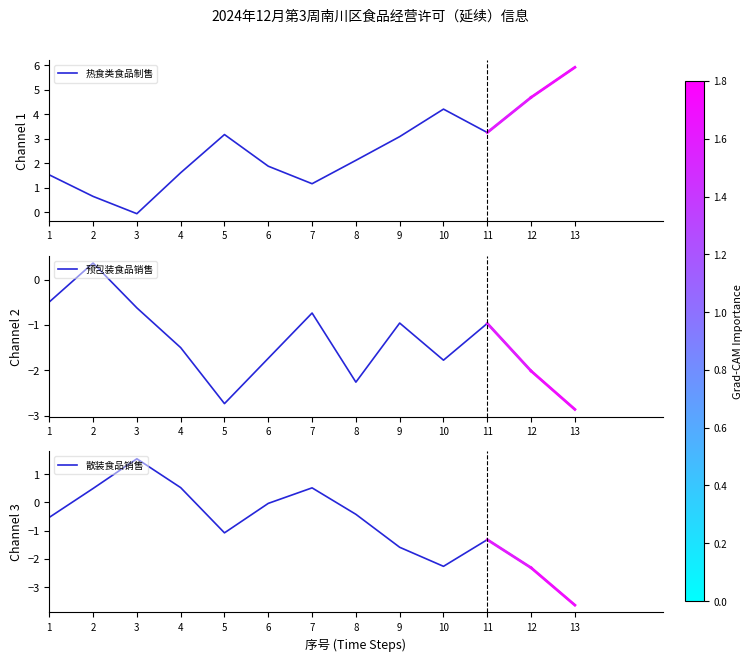

What are all the series names shown in the legend?

热食类食品制售, 预包装食品销售, 散装食品销售